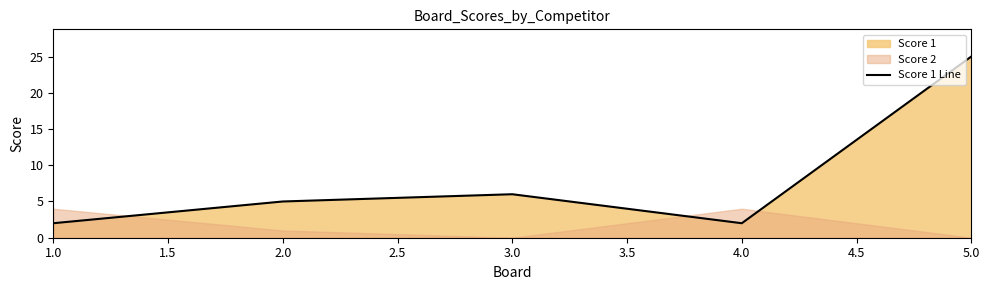

Where is Score 1 Line nearest to the value 13?

3.0